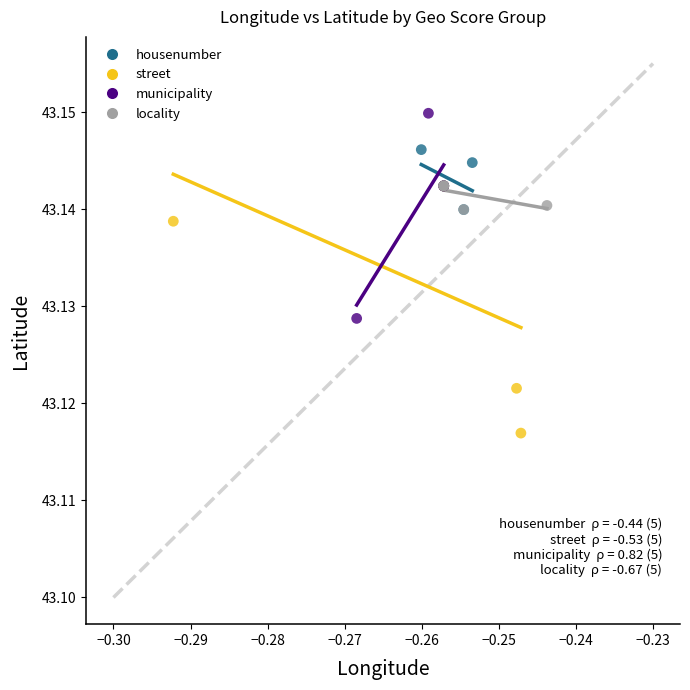

Which series reaches the minimum Y coordinate?

street